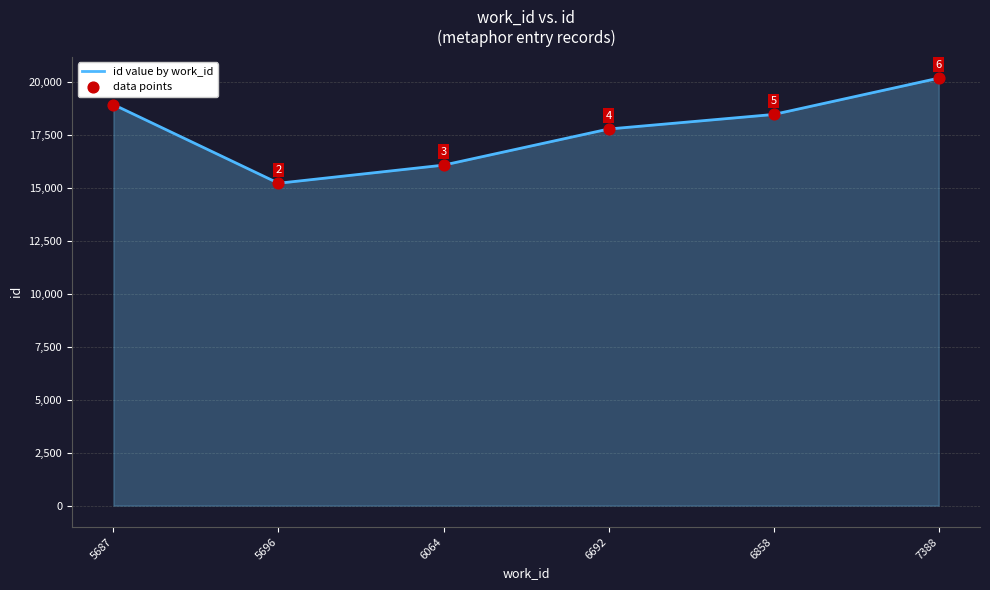

What is the ratio of the value at 5696 to the value at 6692?

0.9